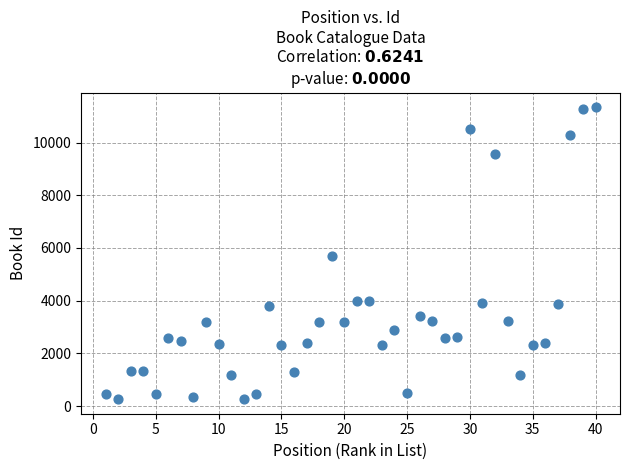

What is the range of X values (max minus min)?

39